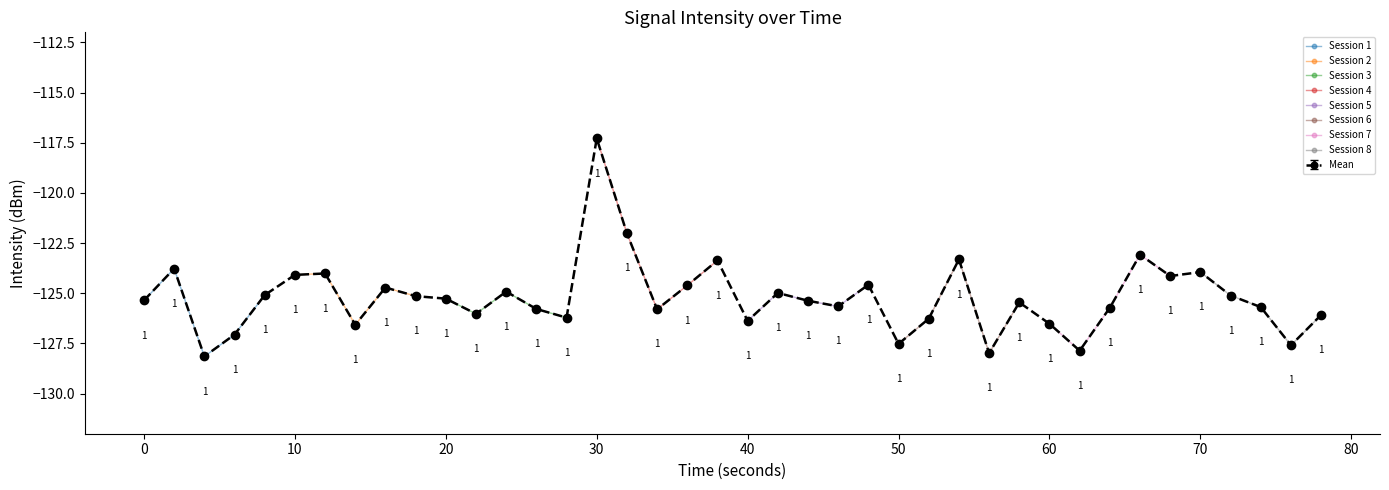

In Mean, how many points are higher than both neighbors (excluding endpoints)?

12